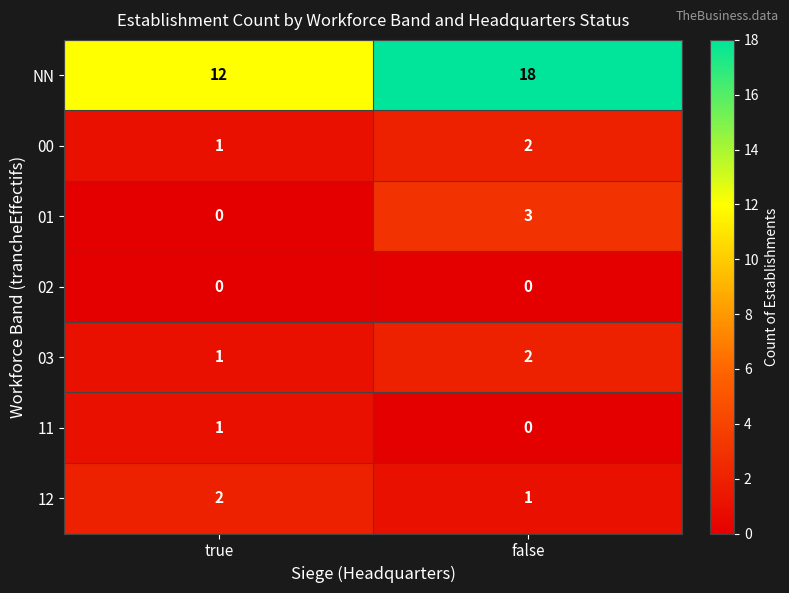

Reading left to right, list all the values displayed in this chart.

NN: true=12	false=18
00: true=1	false=2
01: true=0	false=3
02: true=0	false=0
03: true=1	false=2
11: true=1	false=0
12: true=2	false=1